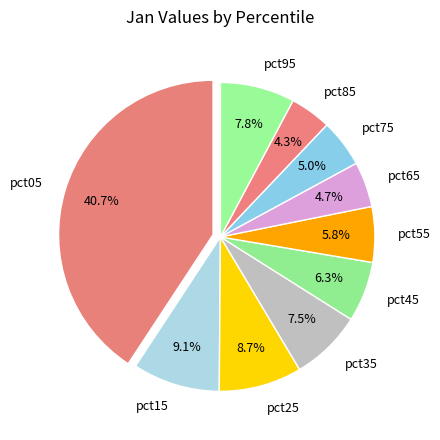

To the nearest percent, what portion does pct55 represent?

6%